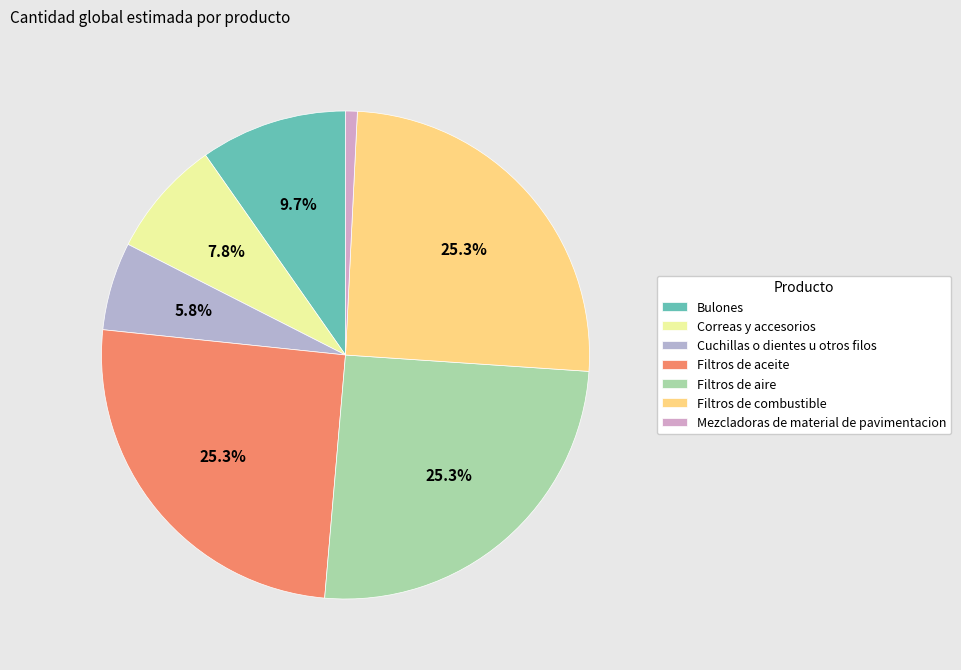

Is there any slice that represents more than half of the pie?

No